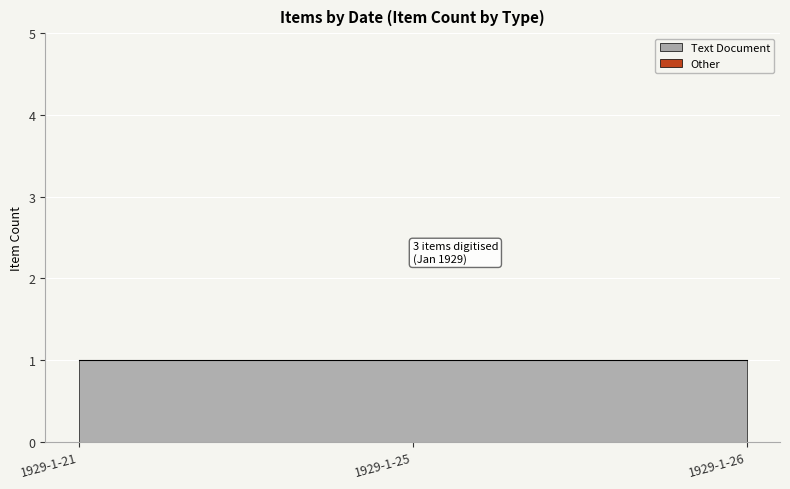

Reading right to left, what are all the values shown in this chart?

Text Document: 1	1	1
Other: 0	0	0